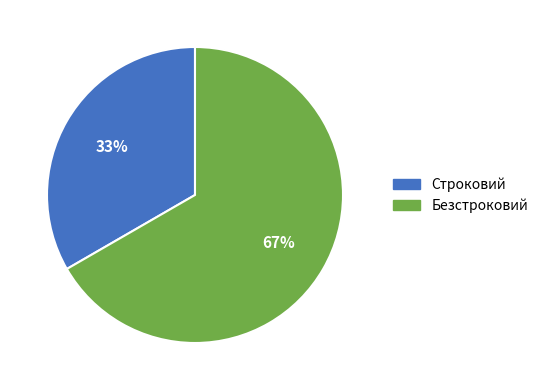

To the nearest percent, what is the combined percentage of Безстроковий and Строковий?

100%